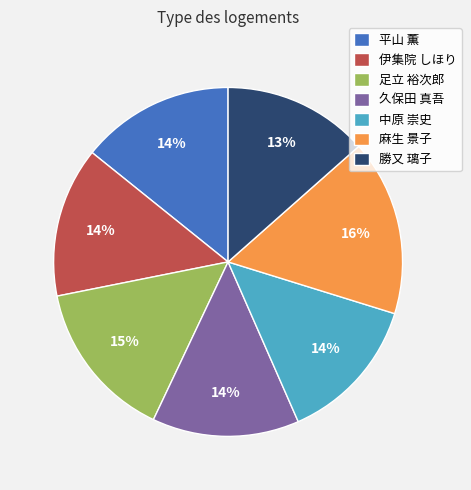

Approximately how many times larger is the value at 久保田 真吾 compared to 足立 裕次郎?

0.9